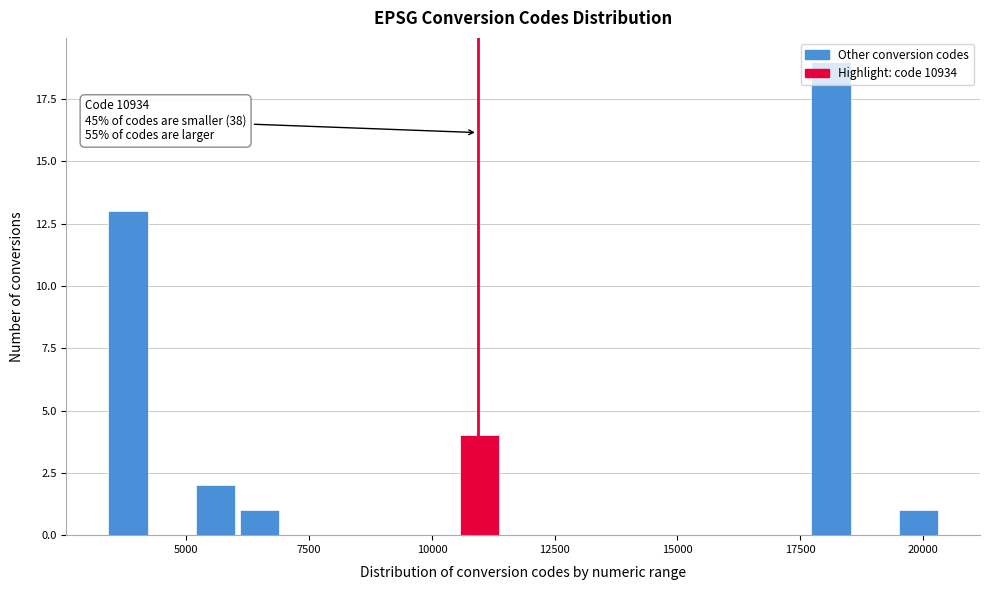

Read against the x-axis, roughly where is the centre of the tallest bar?

18000